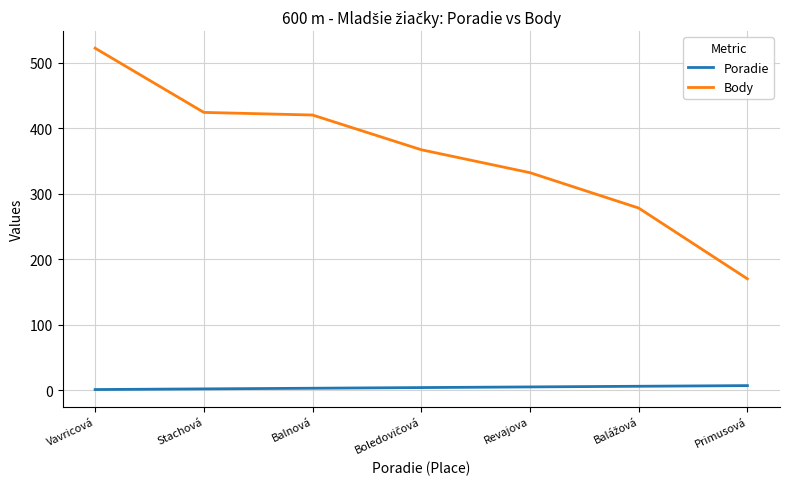

Which series has the largest total across all categories?

Body